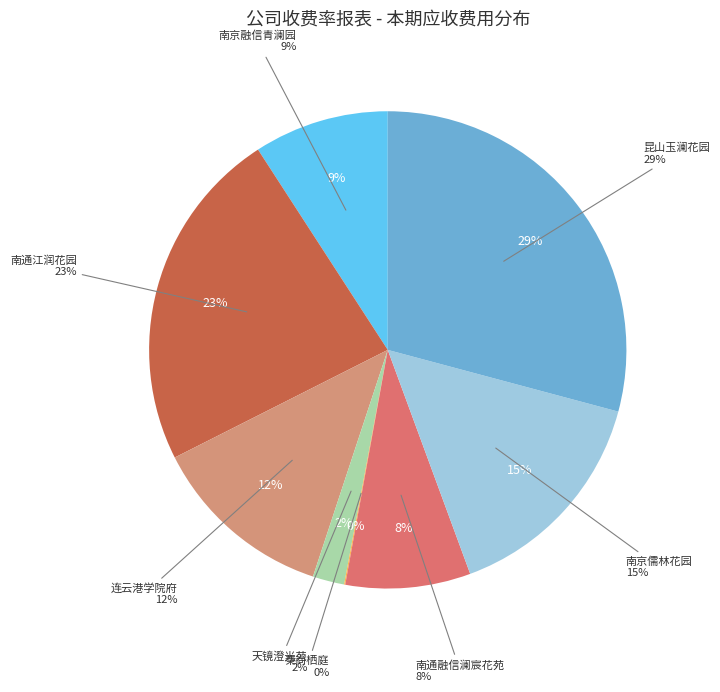

What is the smallest slice in the pie chart?

秦尚栖庭